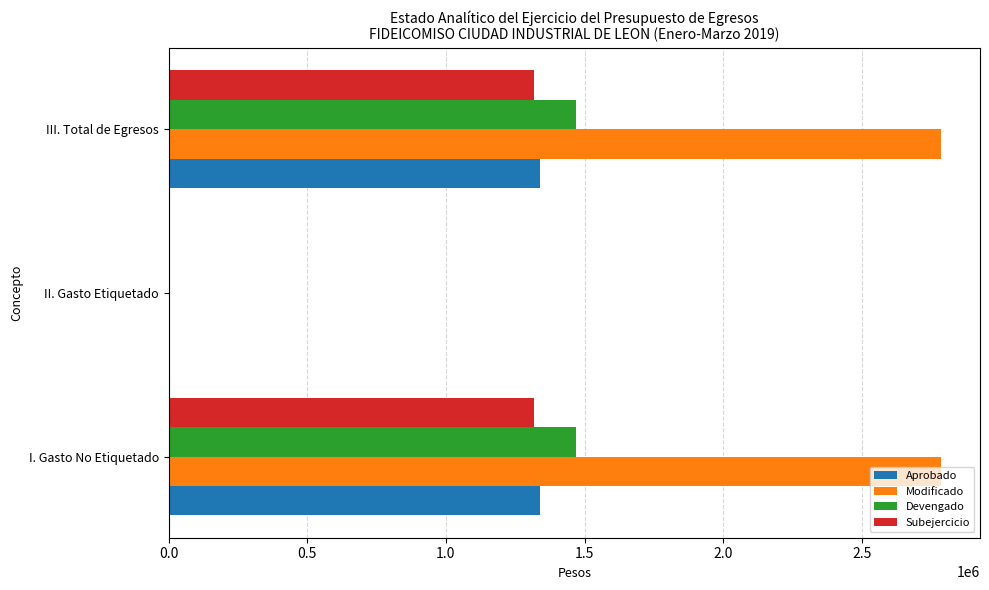

The value of Aprobado at II. Gasto Etiquetado is -598800. True or false?

False